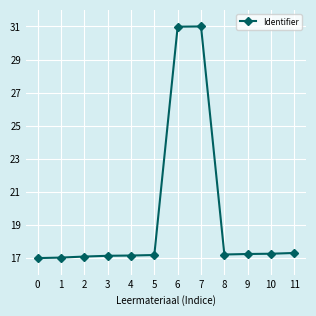

Between 1 and 5, which is larger?

5